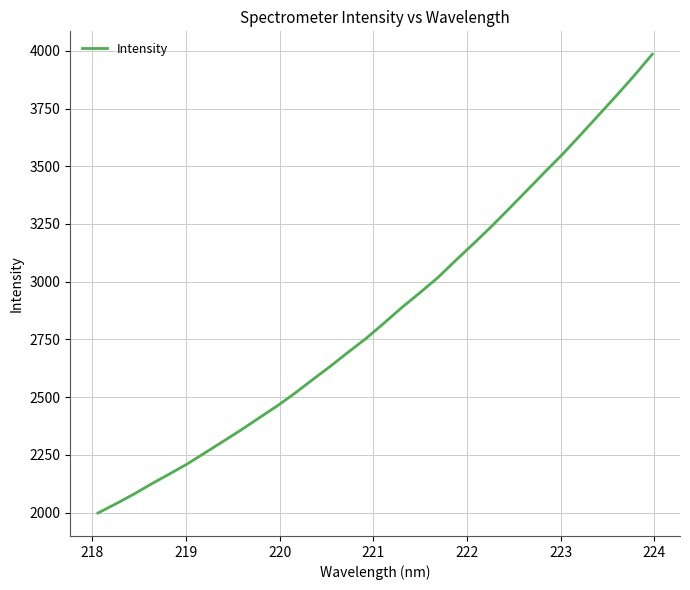

What is the difference between the maximum and minimum values?

1986.5